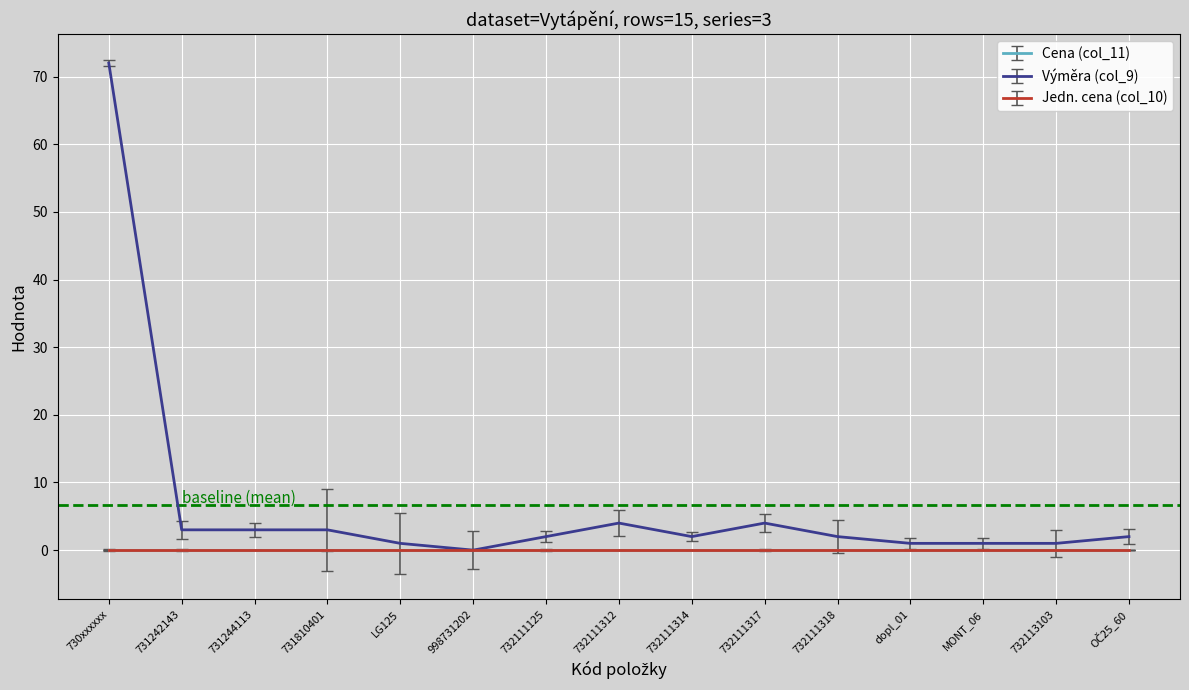

Which series changed the most between 731244113 and 731810401?

Cena (col_11)